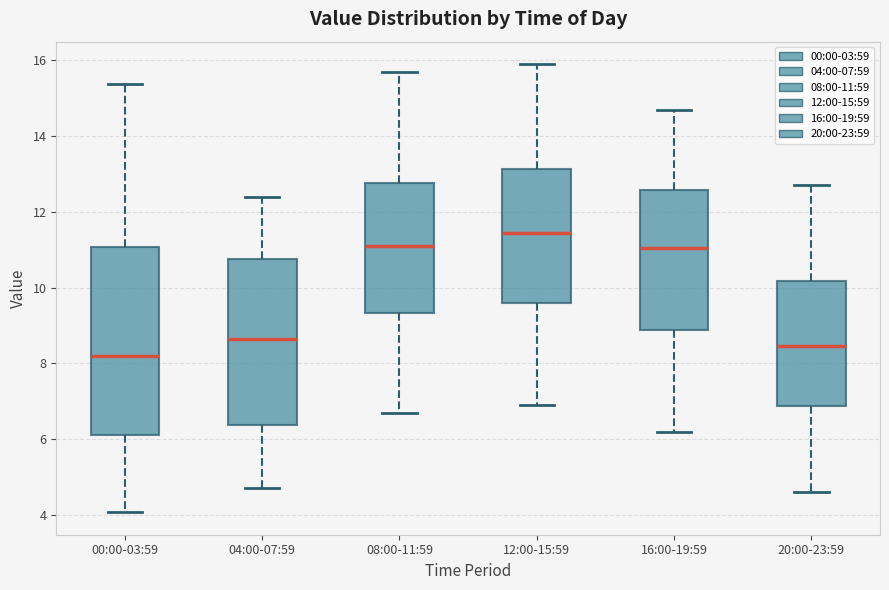

Which box's median line is the highest?

12:00-15:59